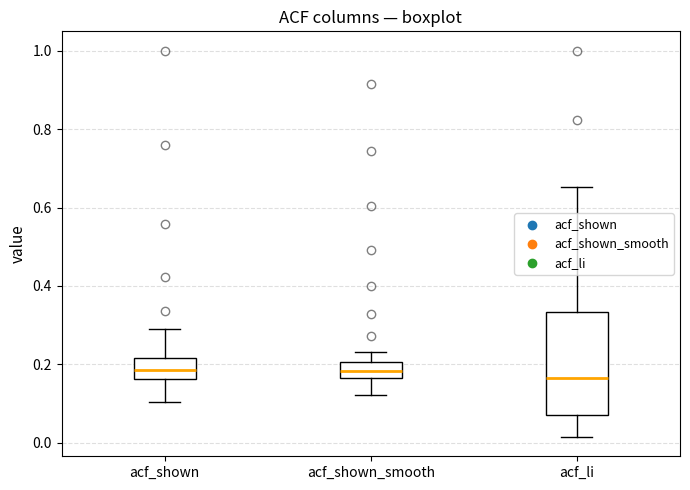

Comparing the boxes themselves (not the whiskers), which one is the tallest?

acf_li